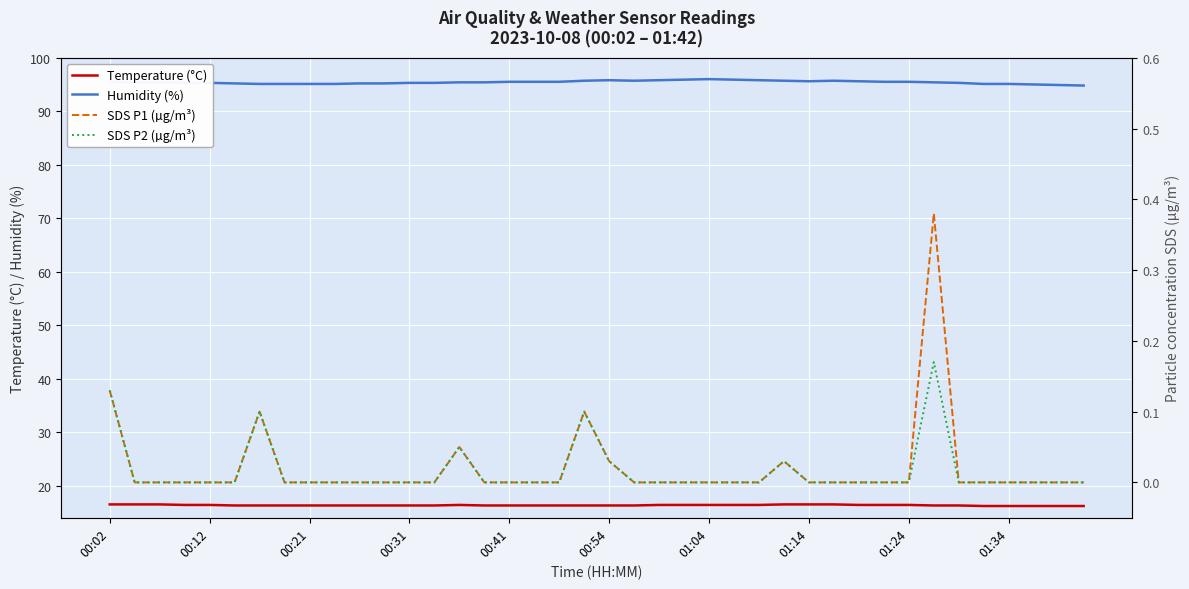

True or false: Temperature (°C) and Humidity (%) cross at least once.

False